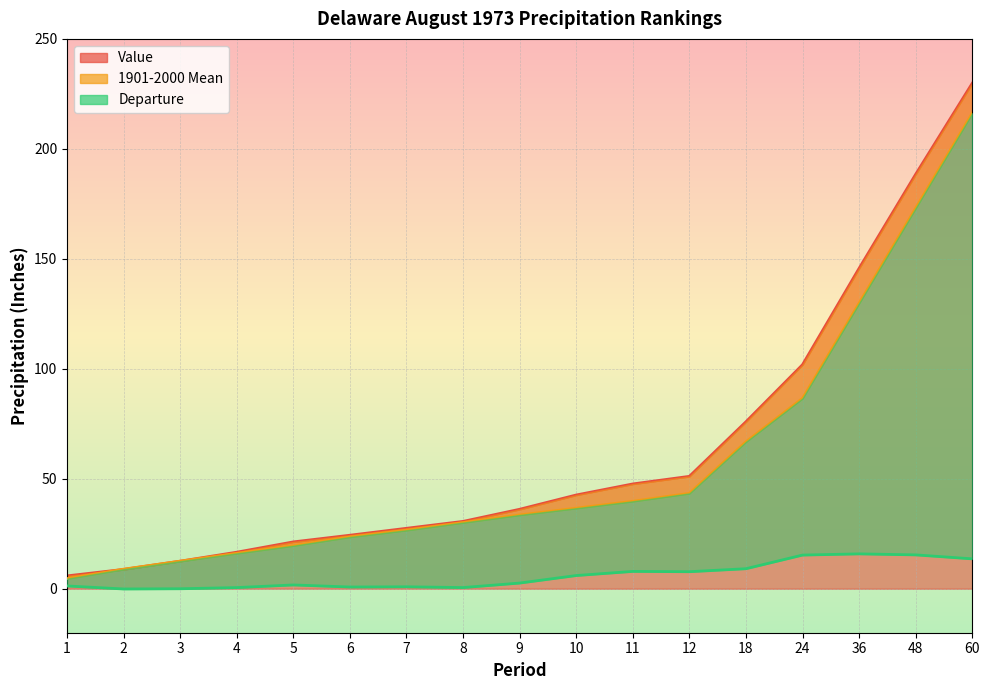

How many distinct data groups are displayed?

3